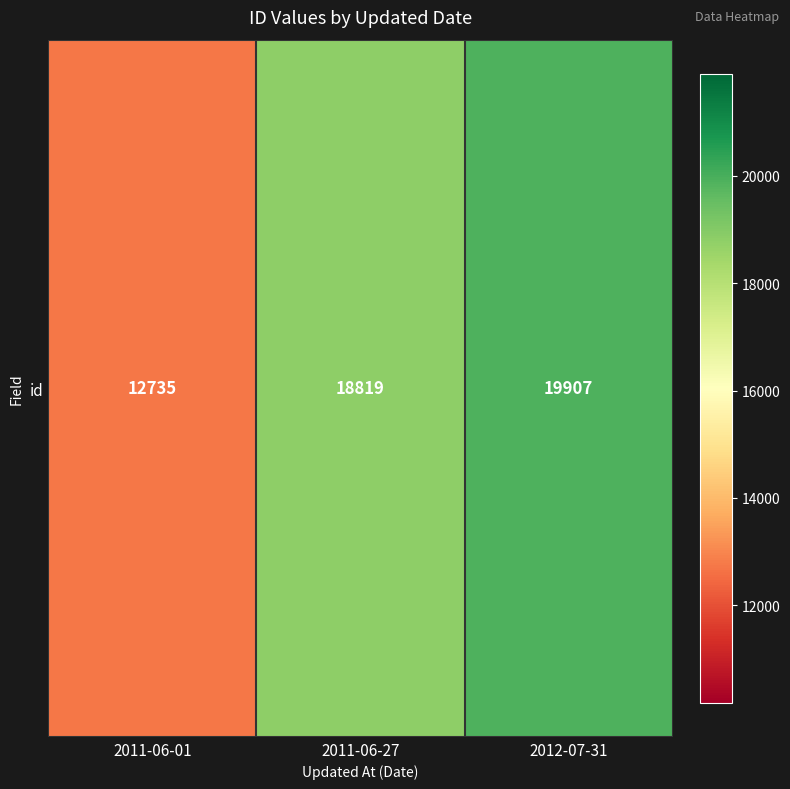

Reading left to right, extract all data points from this chart.

12735	18819	19907